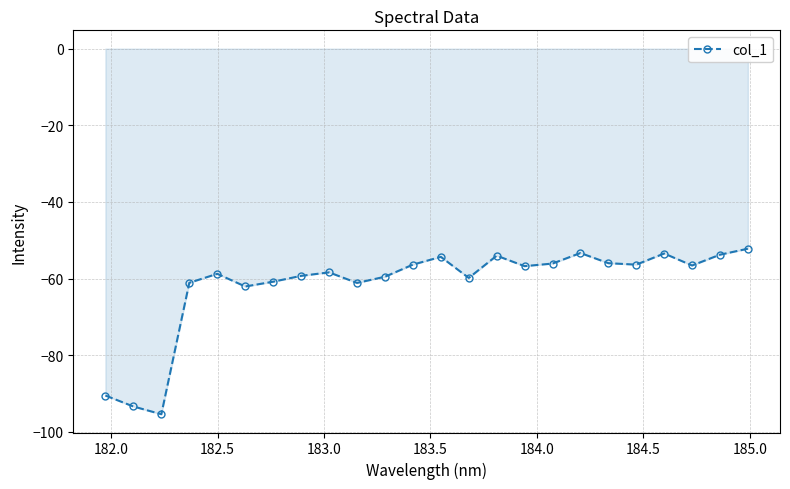

What is the smallest value displayed?

-95.4